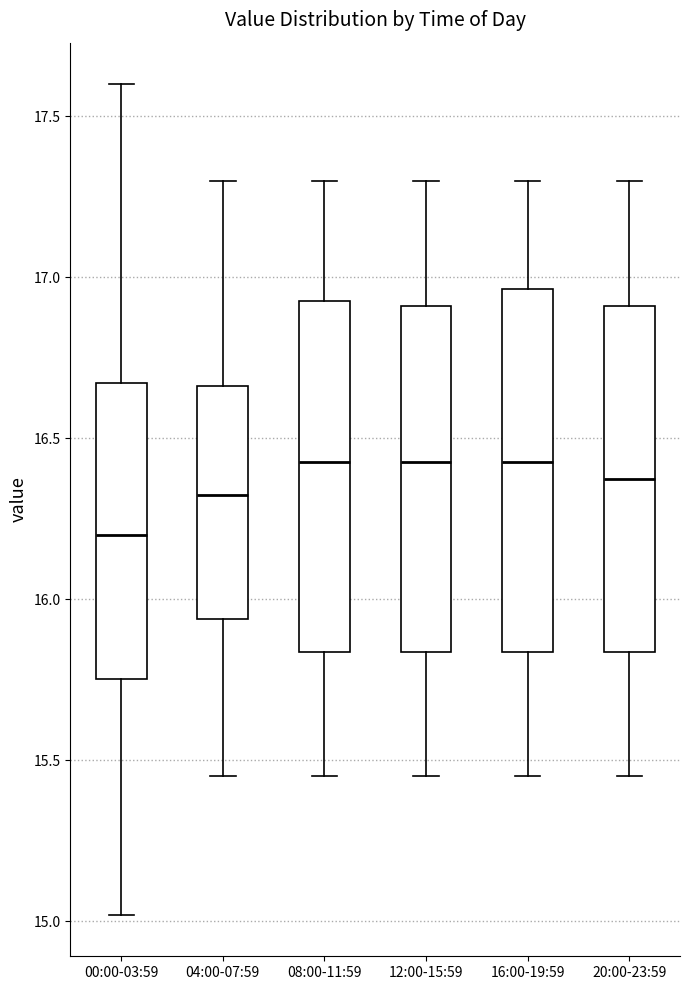

Where does the lower whisker of the box for 04:00-07:59 end on the y-axis? The values are not printed on the chart, so give them approximately, as read against the axis.

15.45